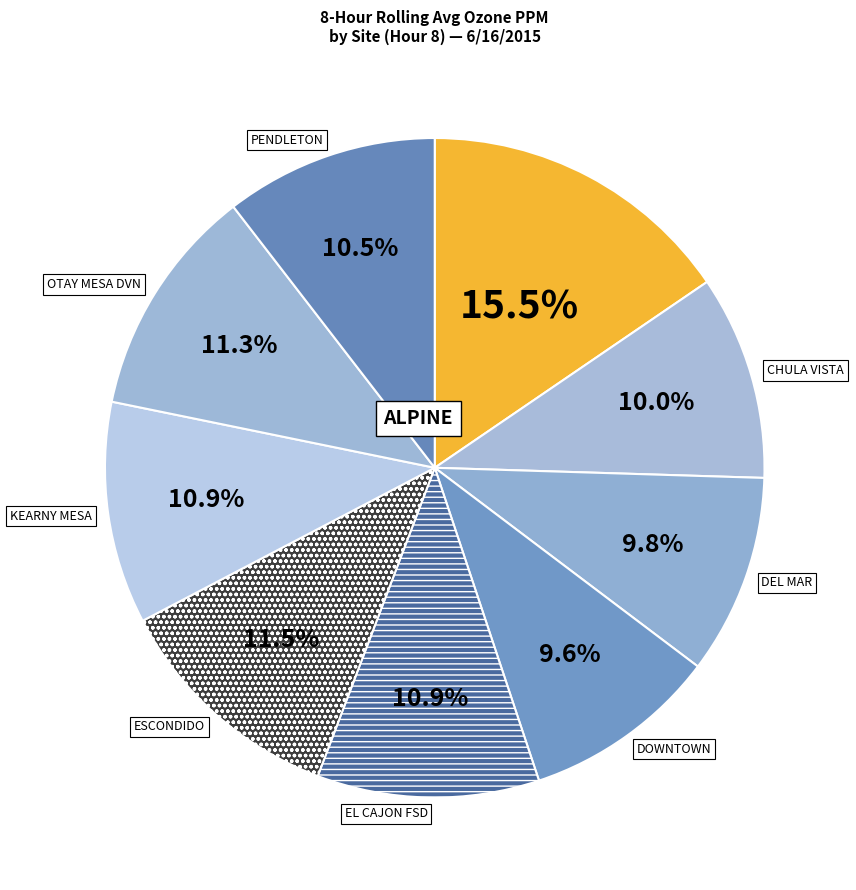

Count the number of slices in the pie.

9